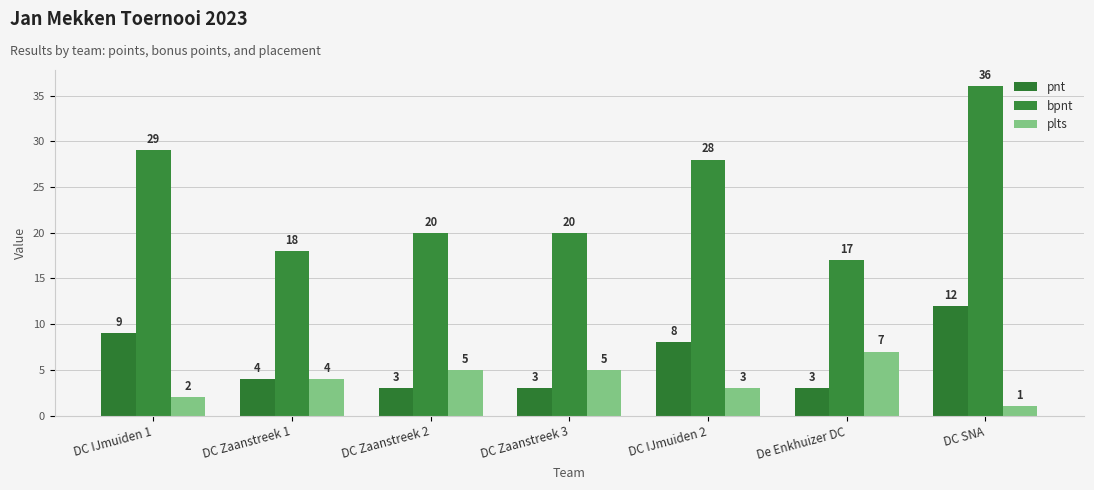

What is the sum of all bpnt values?

168